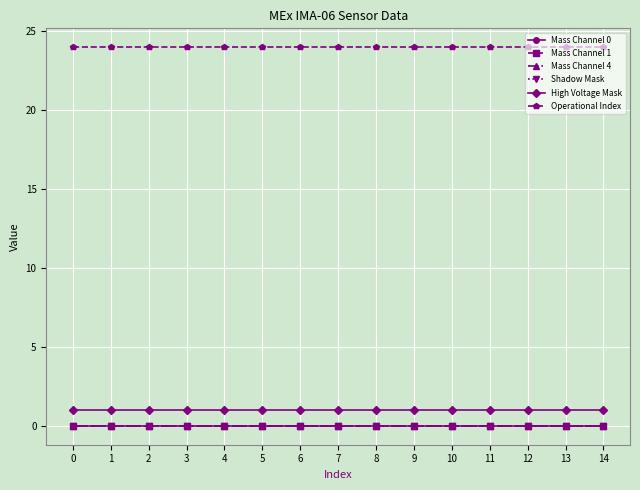

Which series has the largest total across all categories?

Operational Index